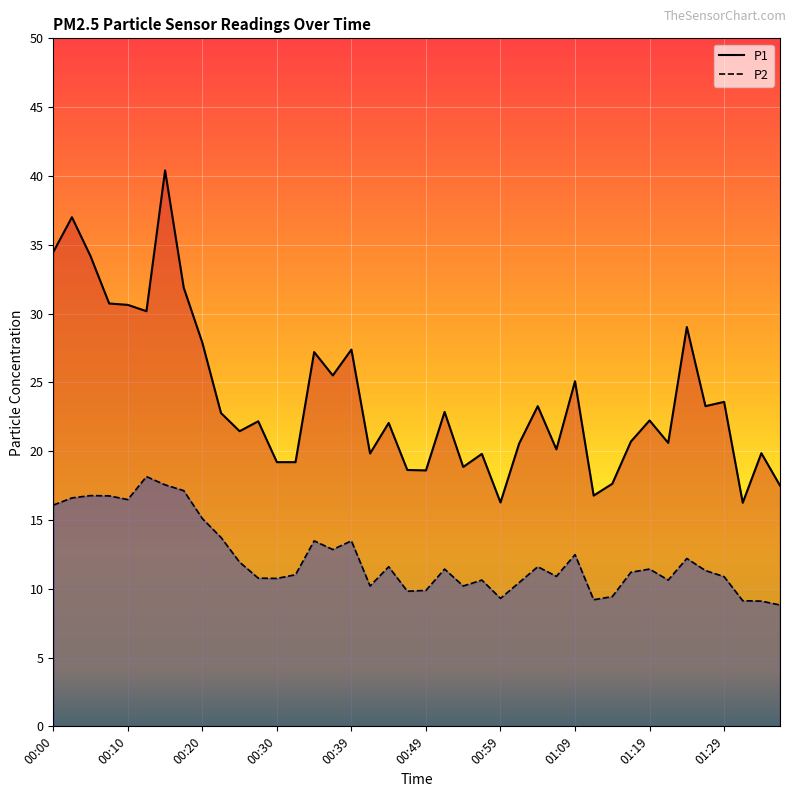

How many values in the P2 series are below 11?

17